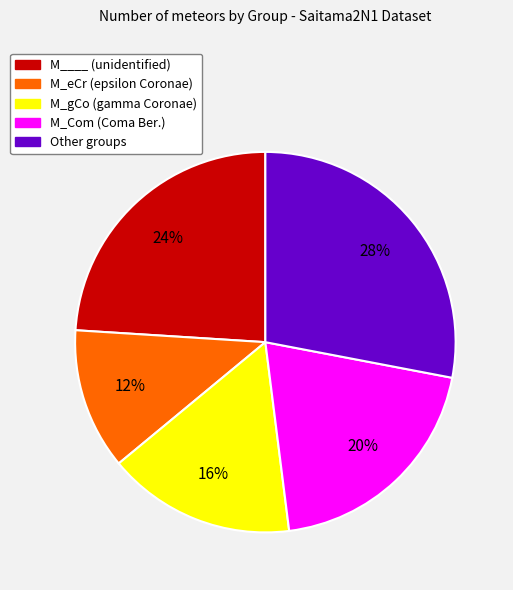

What is the ratio of the value at M____ to the value at Other?

0.9